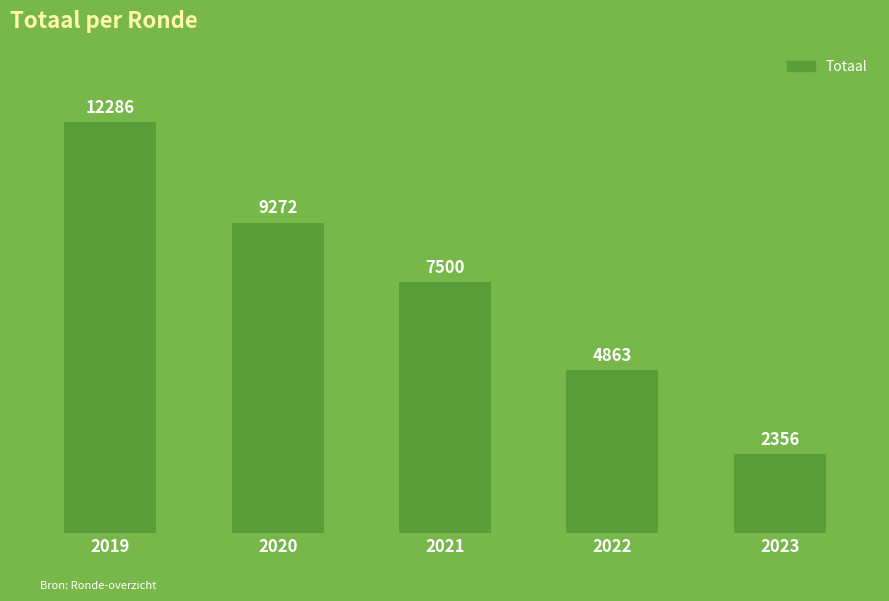

What is the ratio of the value at 2021 to the value at 2020?

0.8